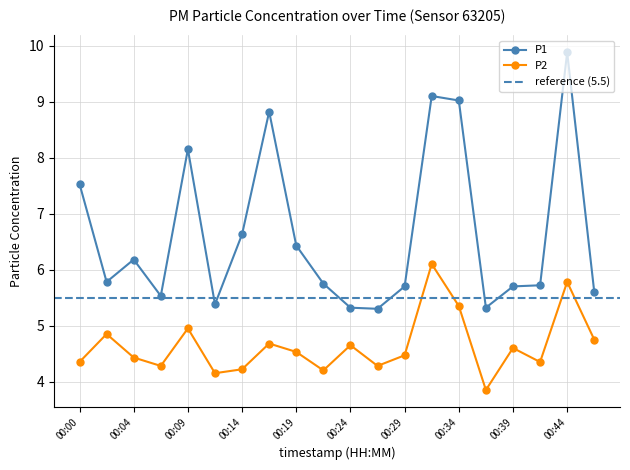

The P2 series shows 8.7 at 00:02. True or false?

False